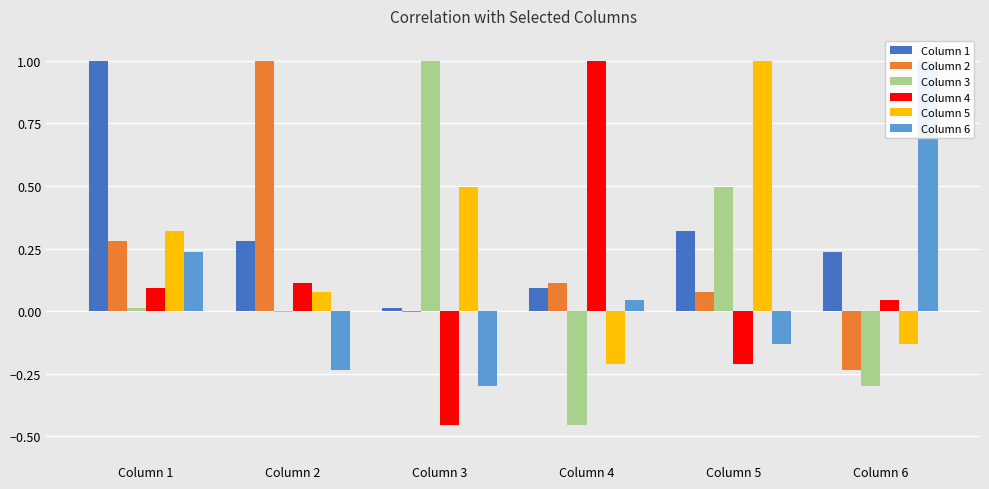

At how many categories does at least one series exceed 0?

6